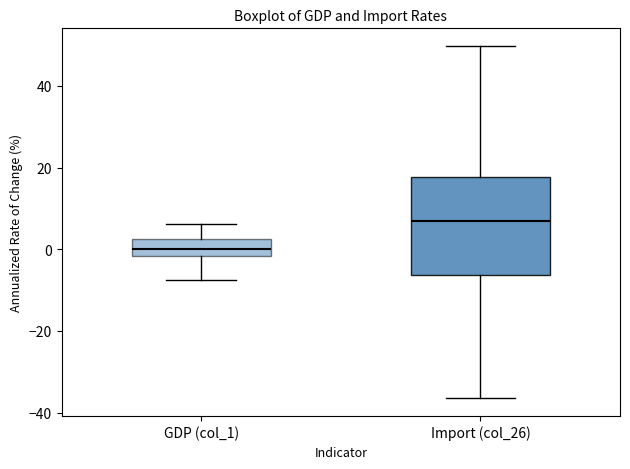

Where is the lower edge of the box for GDP (col_1) on the y-axis? The values are not printed on the chart, so give them approximately, as read against the axis.

-2